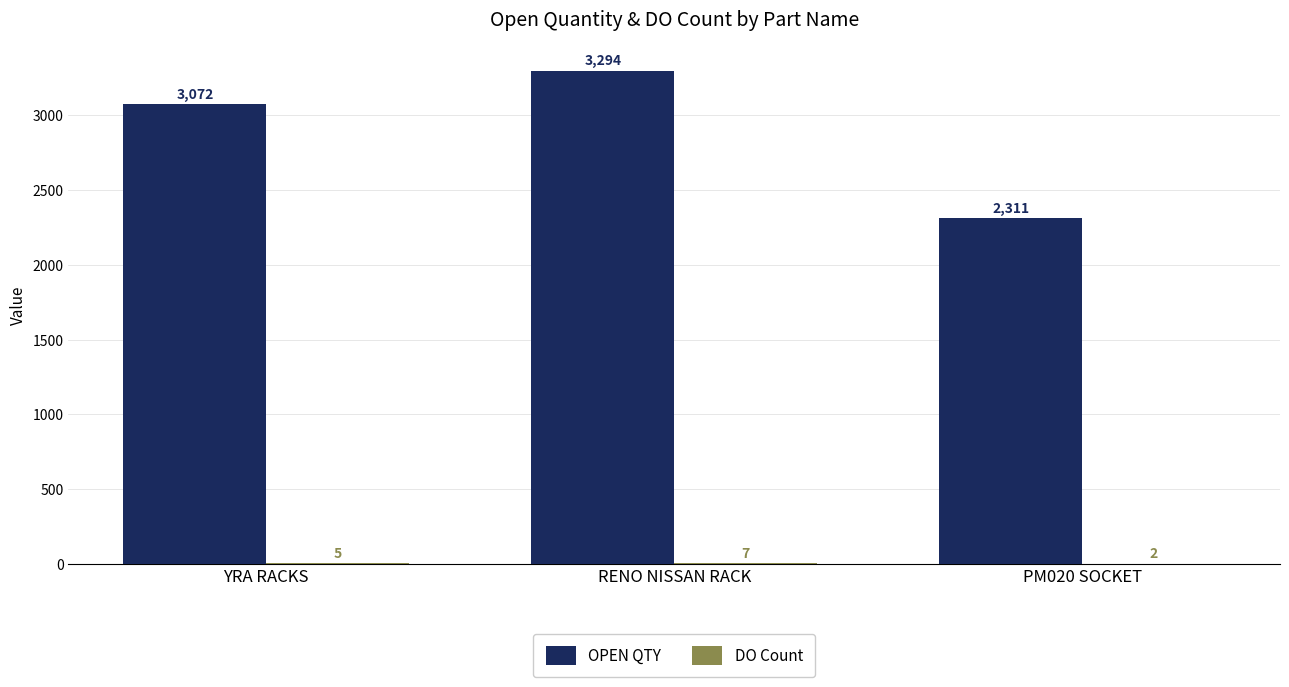

How many OPEN QTY values are between 2311 and 3294?

3